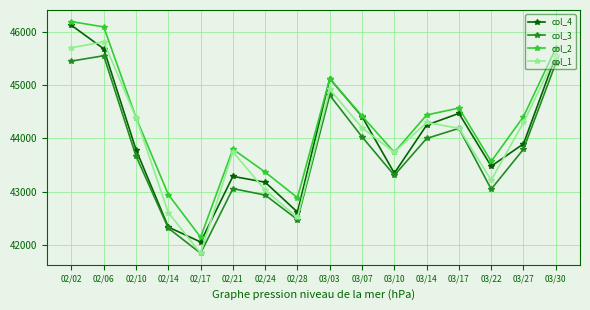

What is the value of the col_3 point at the 5th from the left?

41850